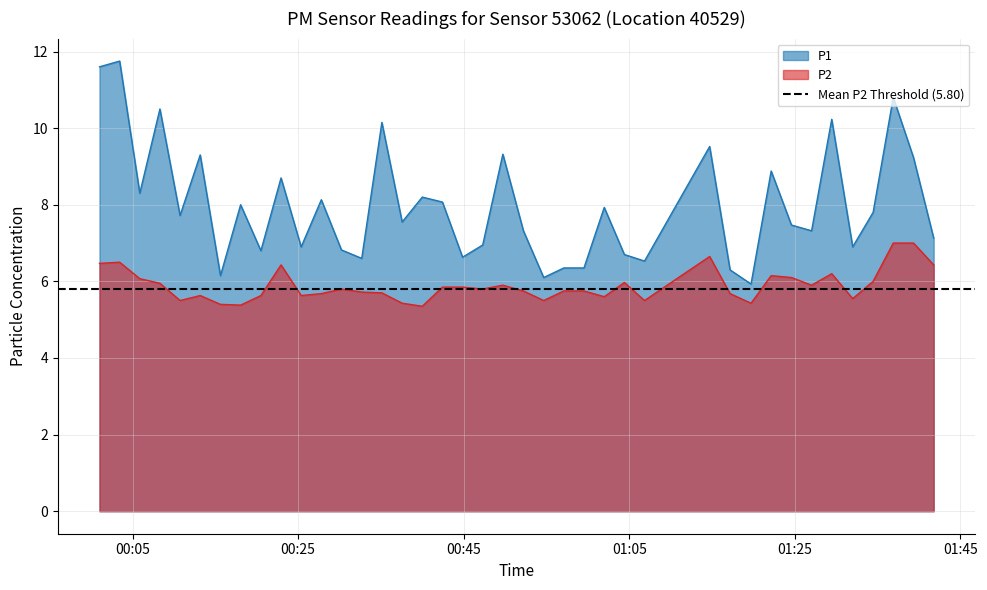

What is the average value of the P2 series?

5.9